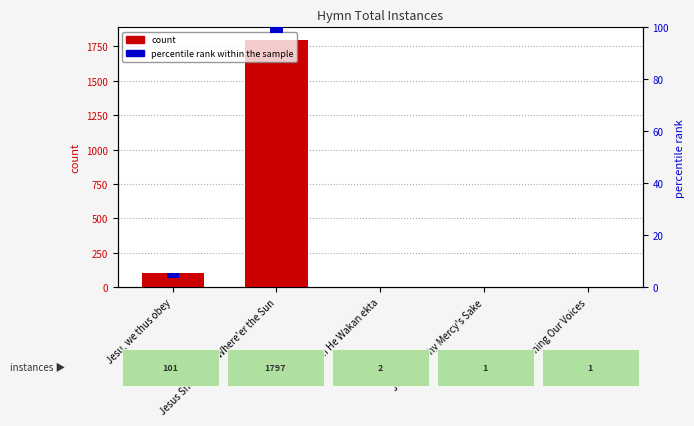

Reading left to right, what are all the values shown in this chart?

count: Jesu, we thus obey=101	Jesus Shall Reign Where'er the Sun=1797	Jehovah He Wakan ekta=2	Jesus, for Thy Mercy's Sake=1	Joining Our Voices=1
percentile rank within the sample: Jesu, we thus obey=2	Jesus Shall Reign Where'er the Sun=2	Jehovah He Wakan ekta=2	Jesus, for Thy Mercy's Sake=2	Joining Our Voices=2